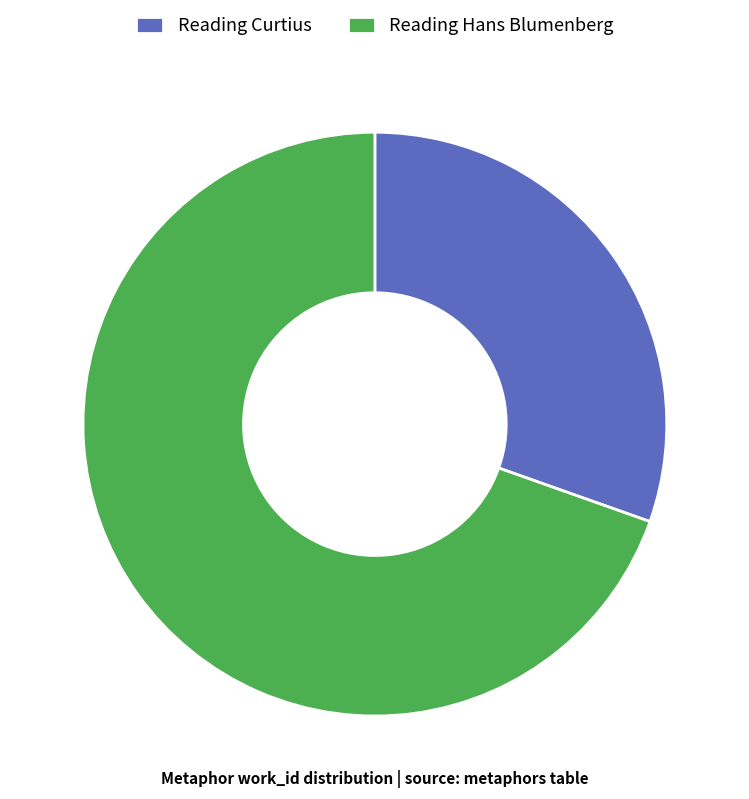

Rank the categories by value from highest to lowest.

Reading Hans Blumenberg, Reading Curtius